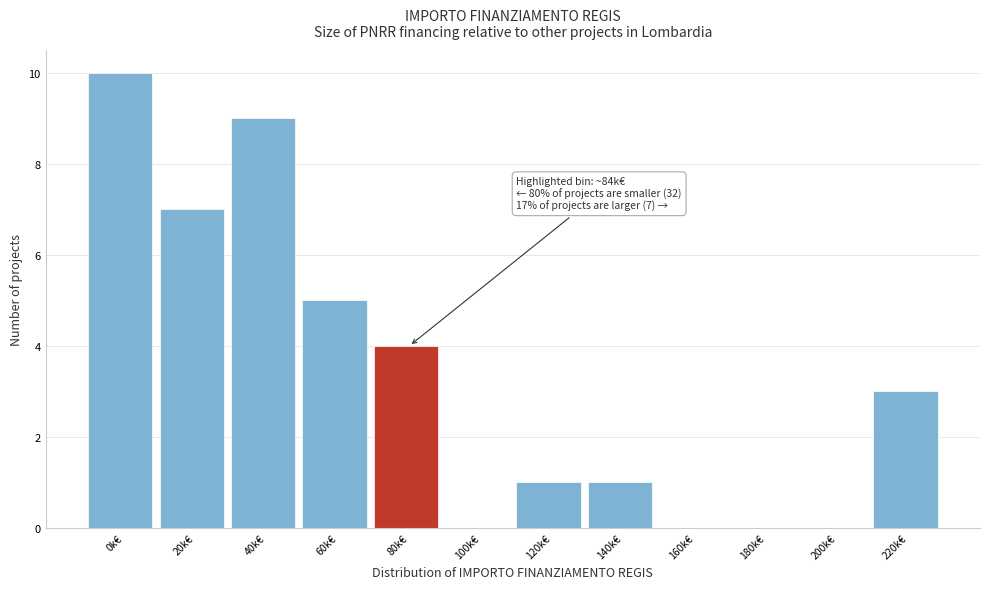

Reading right to left, extract all data points from this chart.

220k€=3	200k€=0	180k€=0	160k€=0	140k€=1	120k€=1	100k€=0	80k€=4	60k€=5	40k€=9	20k€=7	0k€=10